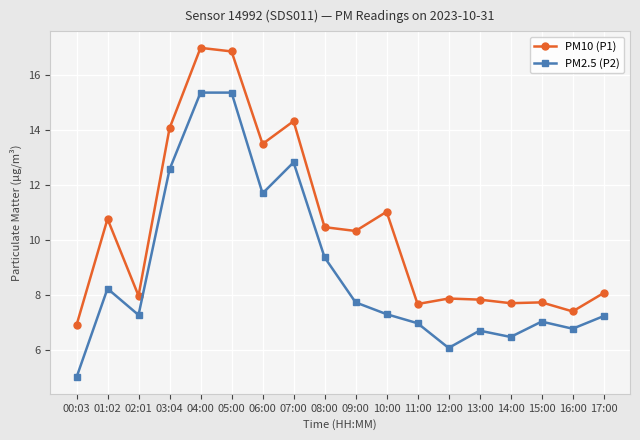

What is the total value across all series at 15:00?

14.8